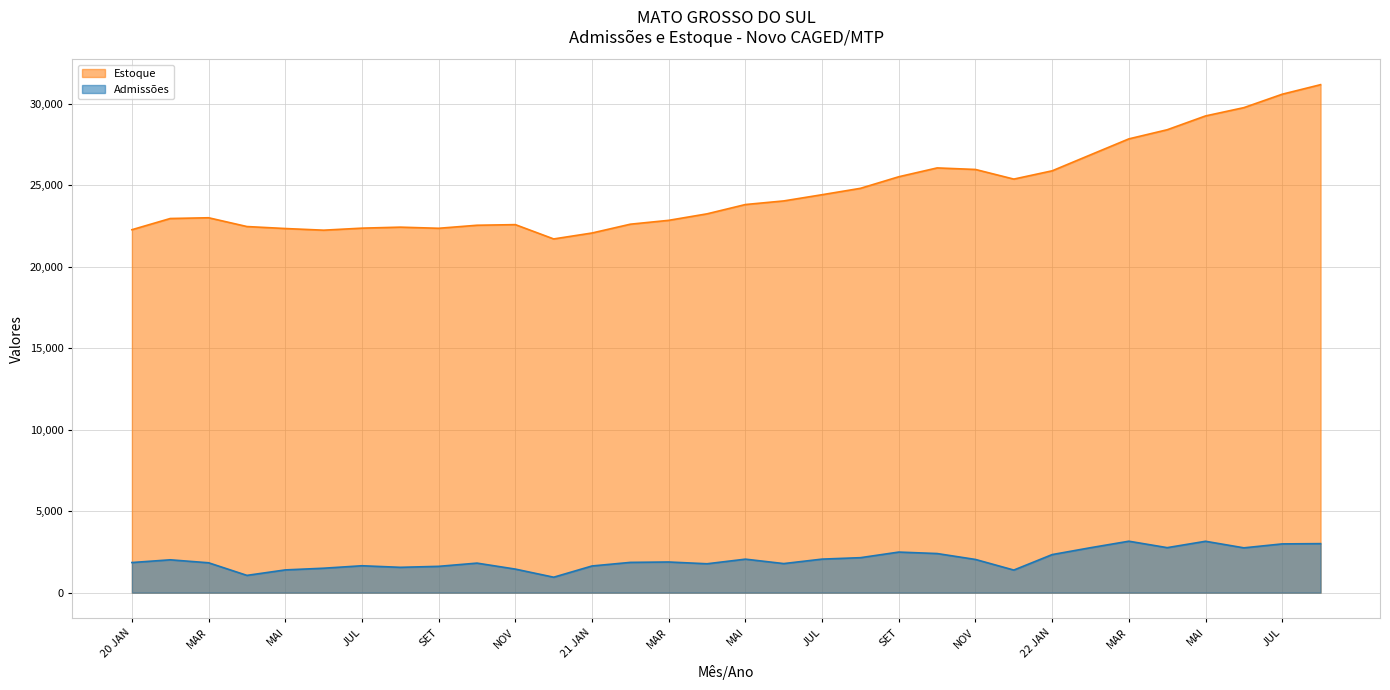

Reading left to right, extract all data points from this chart.

Admissões: 1850	2017	1835	1061	1397	1501	1652	1556	1616	1814	1447	949	1639	1859	1883	1774	2057	1786	2060	2148	2492	2402	2039	1388	2338	2760	3159	2764	3155	2752	2994	3010
Estoque: 22283	22971	23017	22478	22356	22254	22379	22440	22371	22557	22595	21717	22081	22622	22859	23258	23829	24051	24432	24824	25535	26077	25982	25391	25899	26881	27860	28420	29269	29778	30602	31188